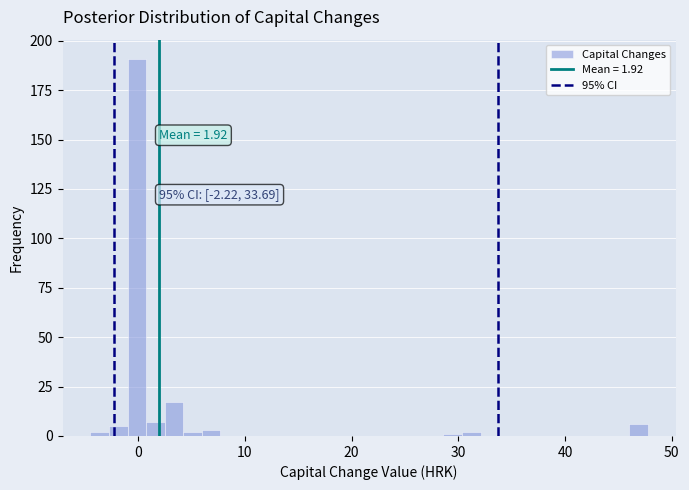

Read against the x-axis, roughly where is the centre of the tallest bar?

0